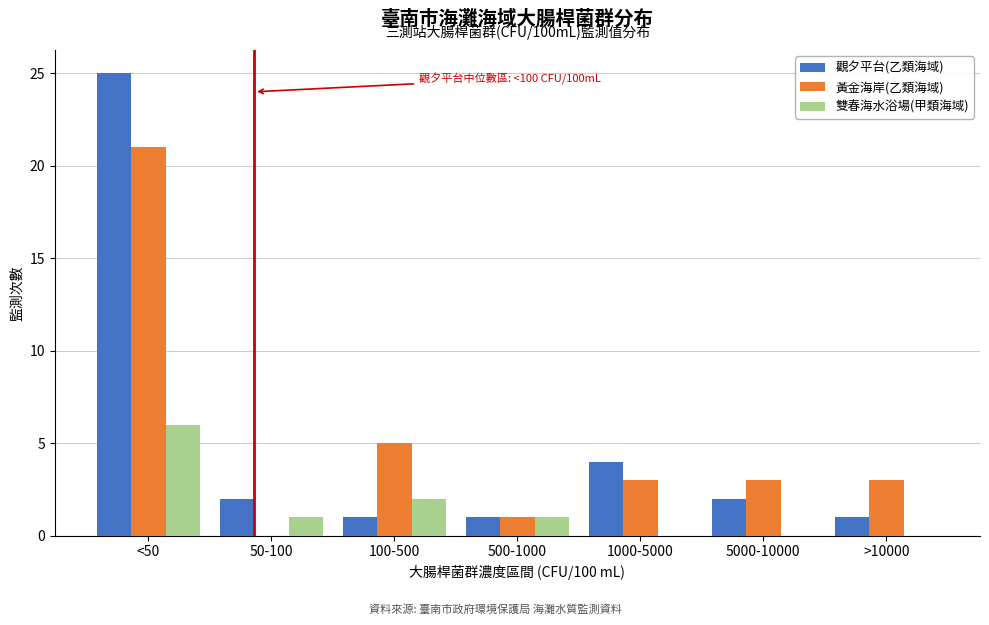

Reading left to right, what are all the values shown in this chart?

觀夕平台(乙類海域): <50=25	50-100=2	100-500=1	500-1000=1	1000-5000=4	5000-10000=2	>10000=1
黃金海岸(乙類海域): <50=21	50-100=0	100-500=5	500-1000=1	1000-5000=3	5000-10000=3	>10000=3
雙春海水浴場(甲類海域): <50=6	50-100=1	100-500=2	500-1000=1	1000-5000=0	5000-10000=0	>10000=0